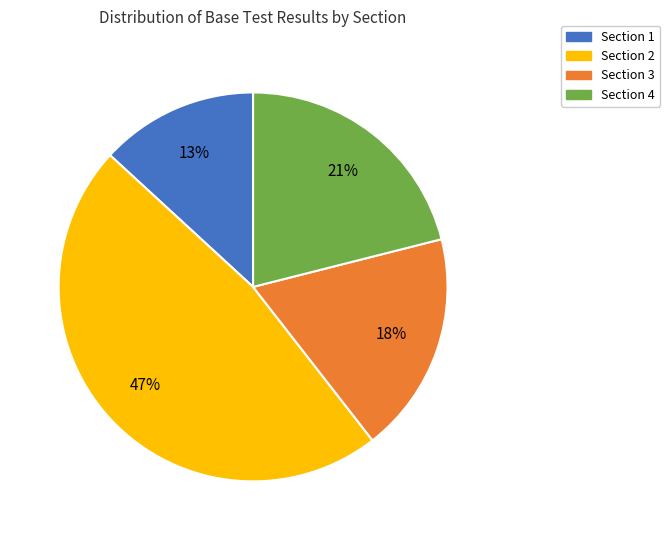

To the nearest percent, what is the combined percentage of Section 1 and Section 2?

61%